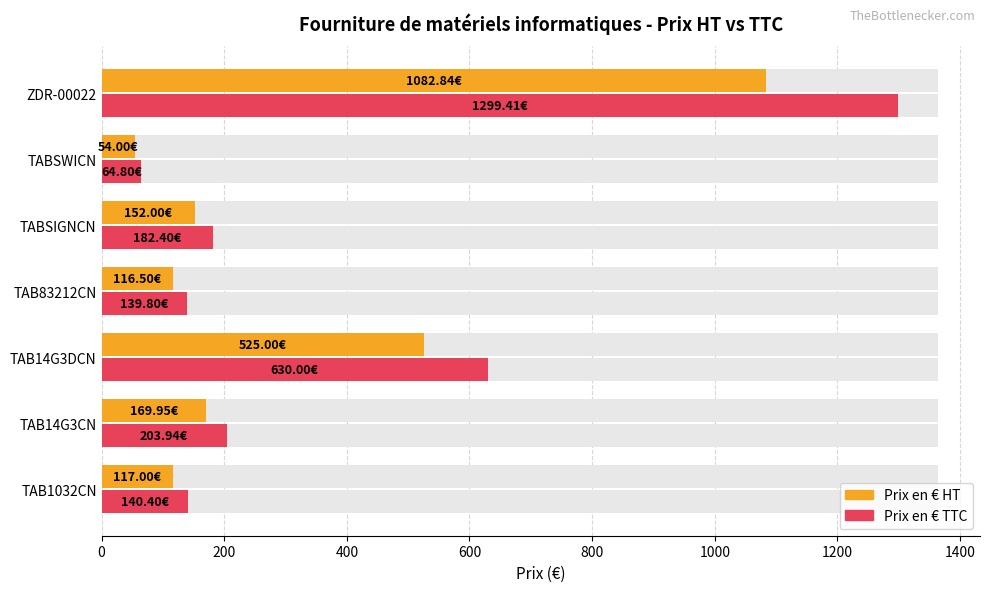

At 200, list the series in order from smallest to largest.

Prix en € HT, Prix en € TTC